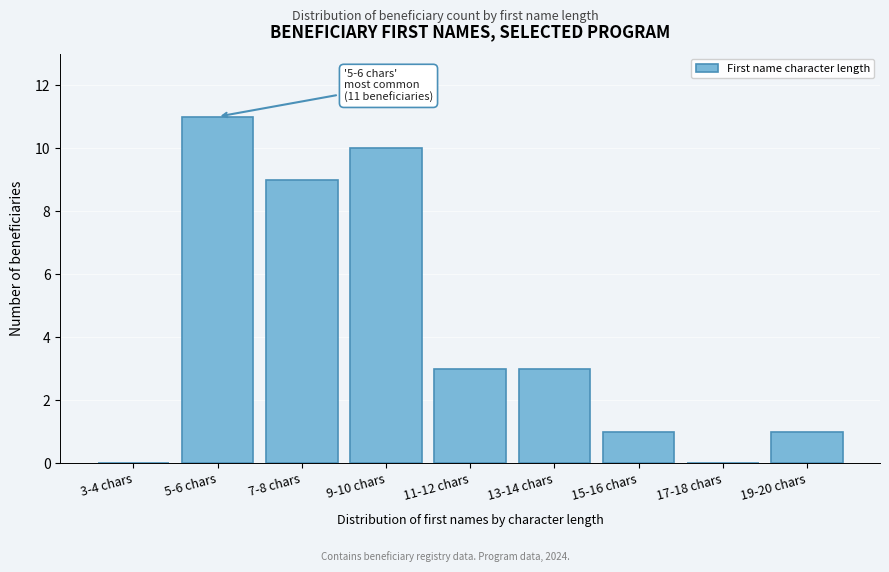

Reading left to right, what are all the values shown in this chart?

3-4 chars=0	5-6 chars=11	7-8 chars=9	9-10 chars=10	11-12 chars=3	13-14 chars=3	15-16 chars=1	17-18 chars=0	19-20 chars=1